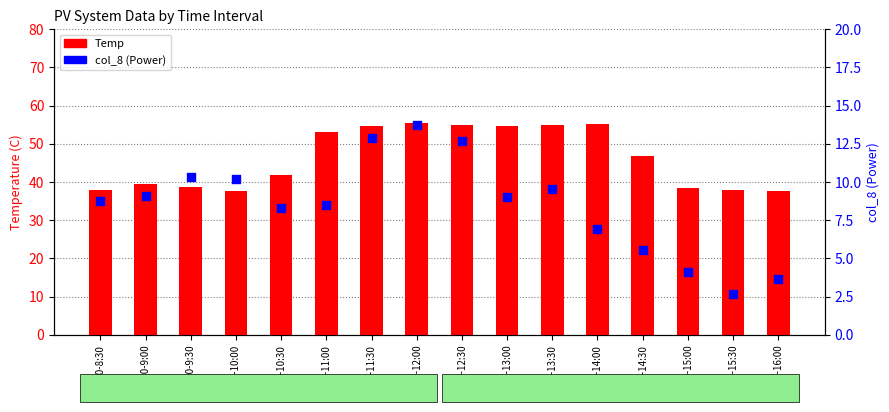

Is the value of col_8 (Power) at 12:00-12:30 greater than the value of Temp at 12:30-13:00?

No